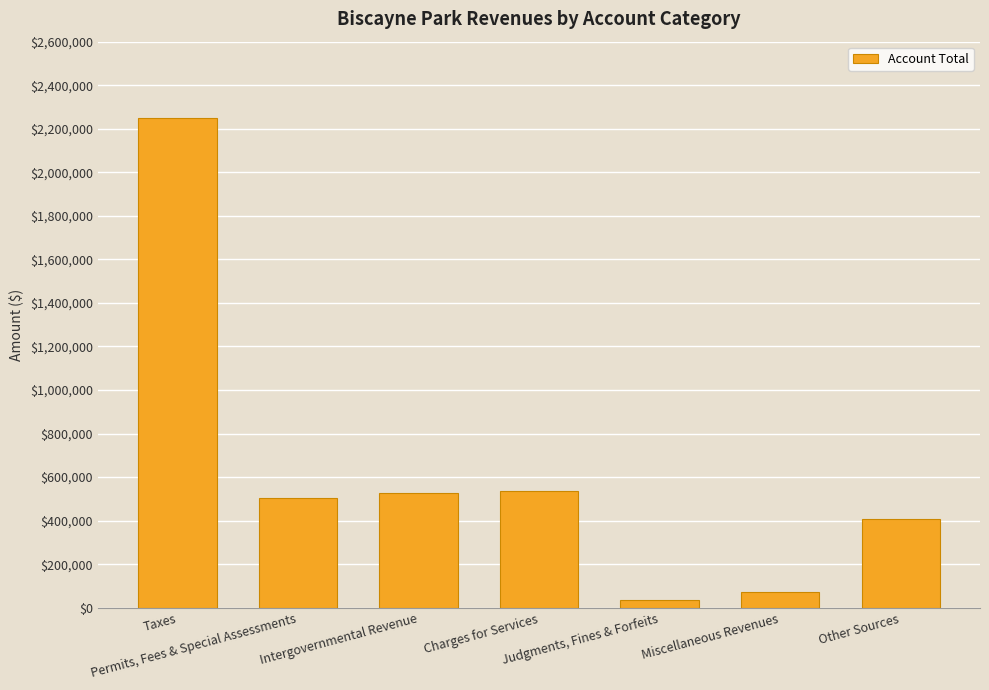

Count the number of data series in this chart.

1